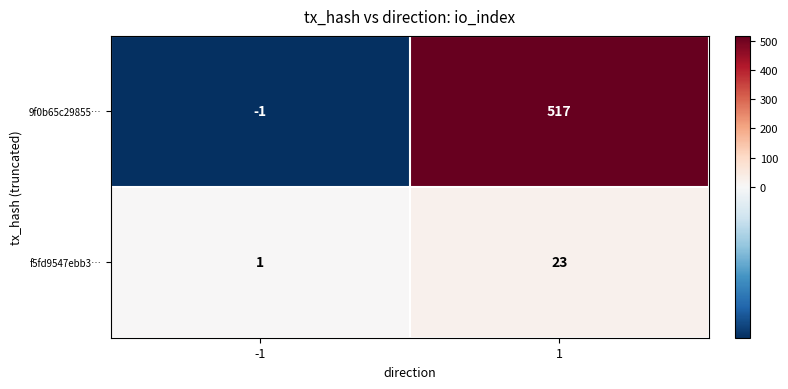

How many data points does each series have?

2